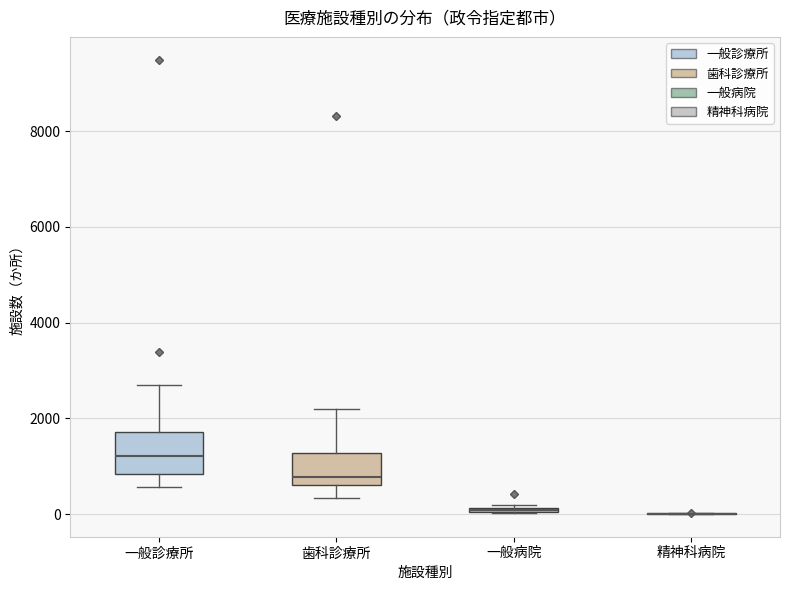

Comparing the boxes themselves (not the whiskers), which one is the tallest?

一般診療所